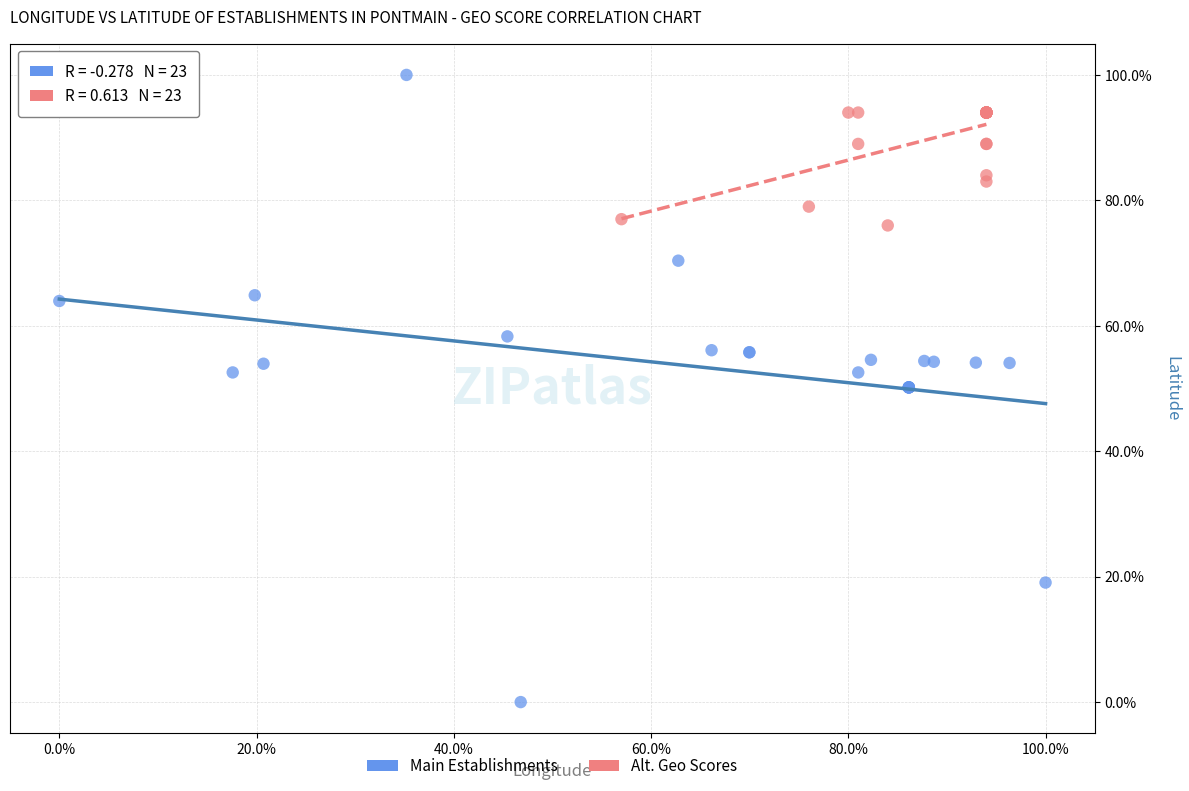

What are all the series names shown in the legend?

Main Establishments, Alt. Geo Scores